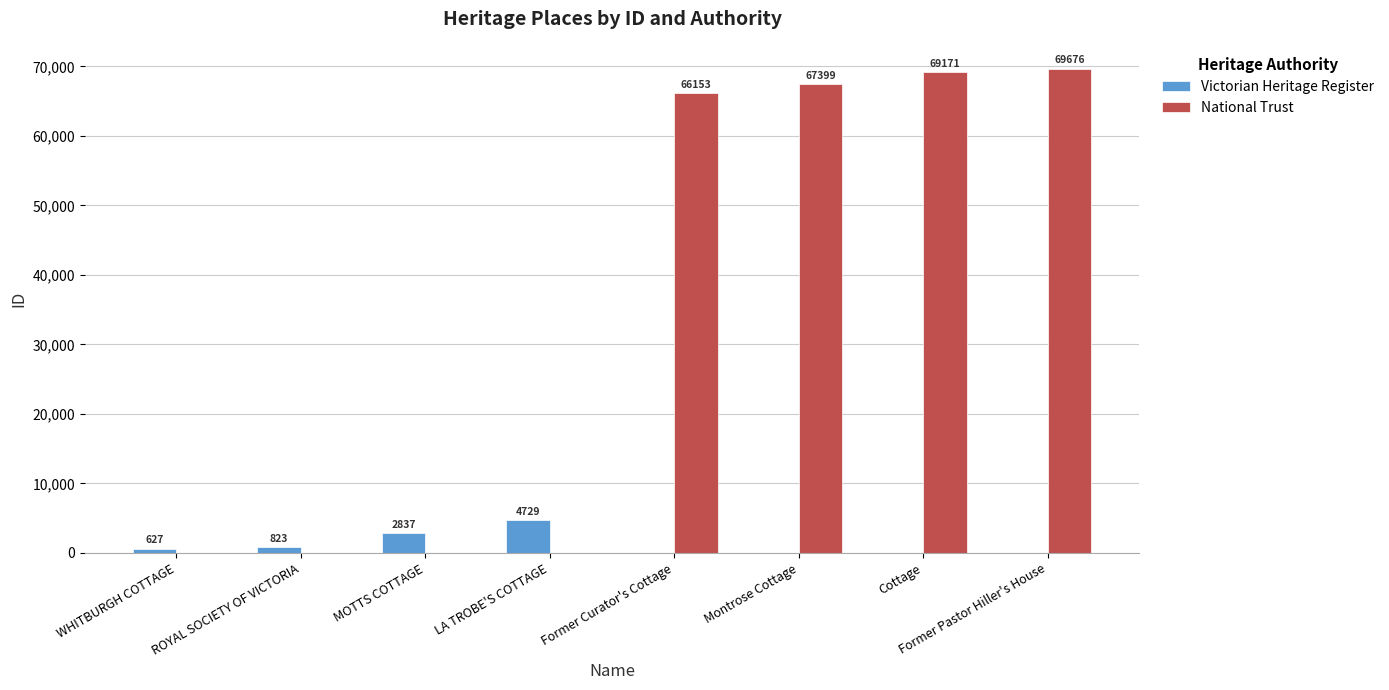

Reading left to right, transcribe all the data shown in this chart.

Victorian Heritage Register: 627	823	2837	4729	0	0	0	0
National Trust: 0	0	0	0	66153	67399	69171	69676